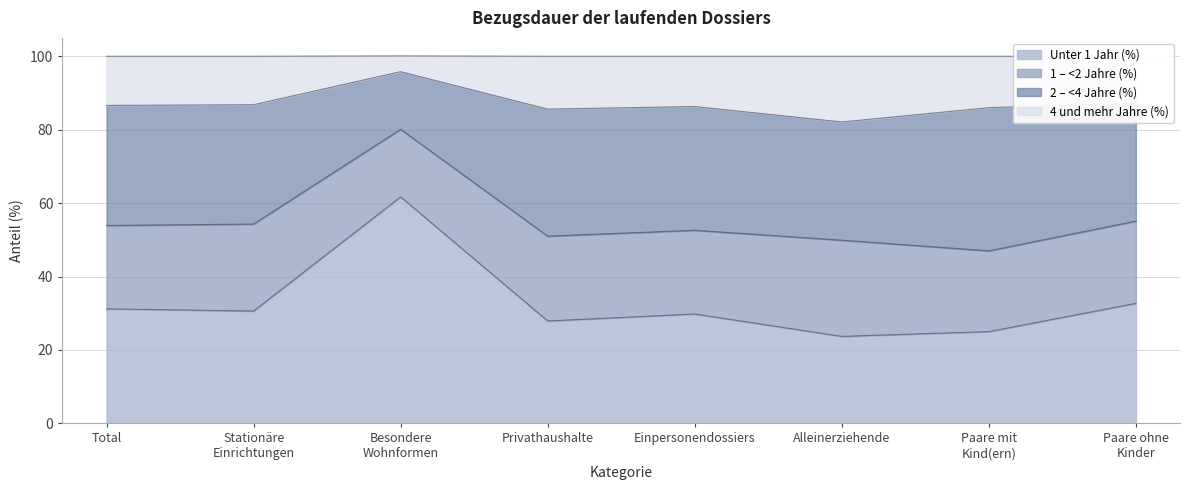

True or false: 4 und mehr Jahre (%) has a value of 52.9 at Einpersonendossiers.

False